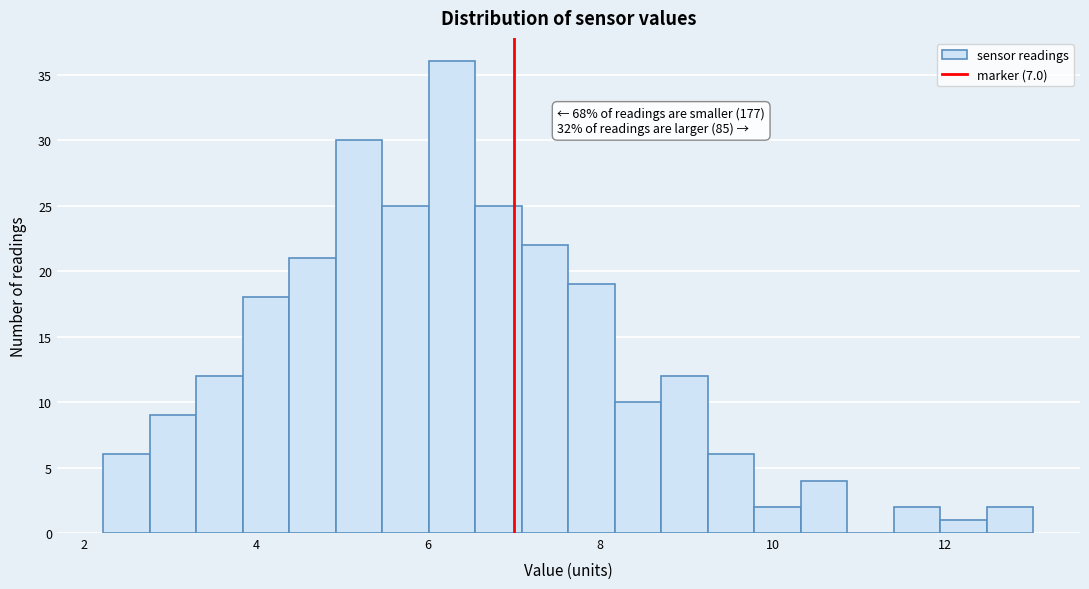

Read against the x-axis, roughly where is the centre of the tallest bar?

6.2